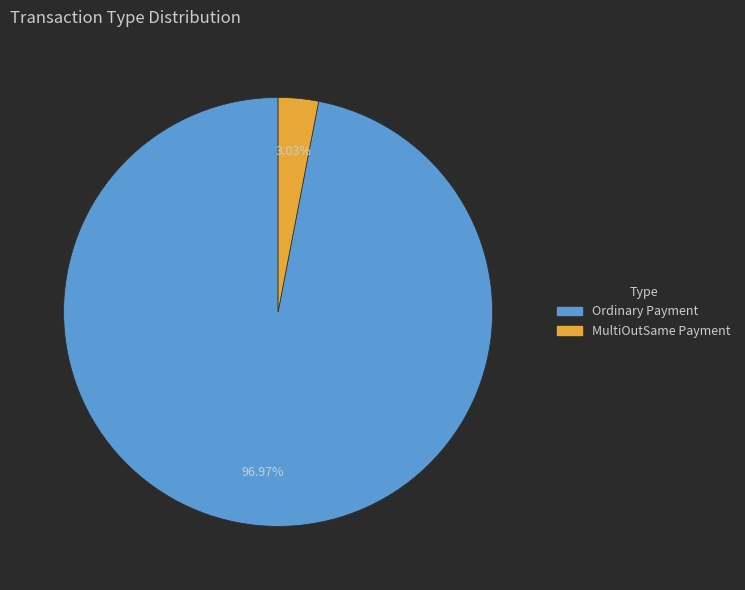

What is the majority slice?

Ordinary Payment